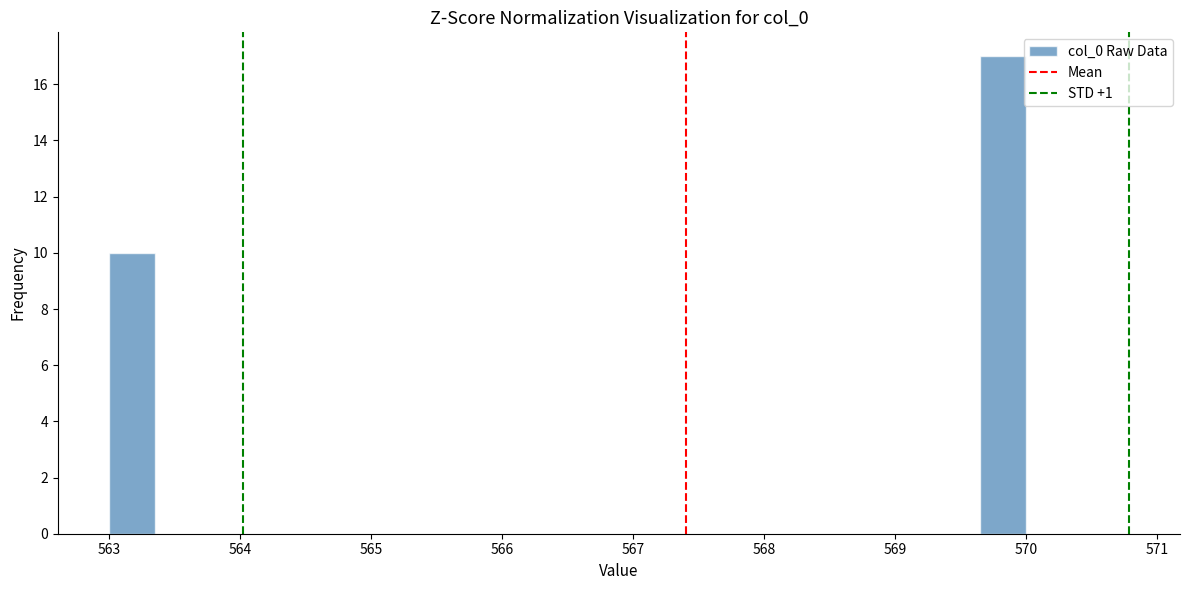

Read against the x-axis, roughly where is the centre of the tallest bar?

569.8